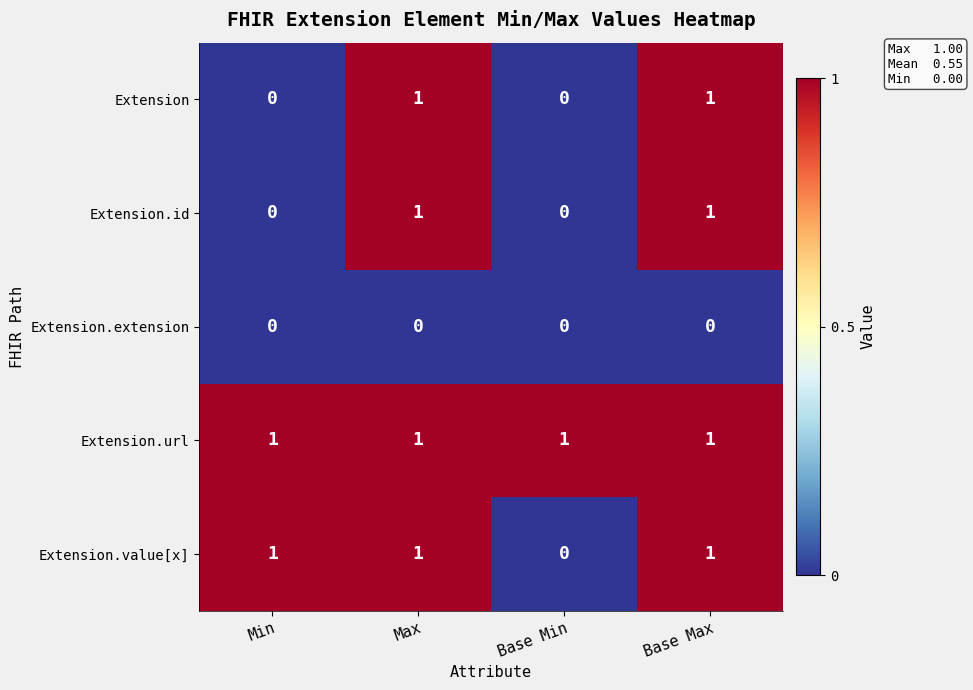

Reading left to right, what are all the values shown in this chart?

Extension: 0	1	0	1
Extension.id: 0	1	0	1
Extension.extension: 0	0	0	0
Extension.url: 1	1	1	1
Extension.value[x]: 1	1	0	1